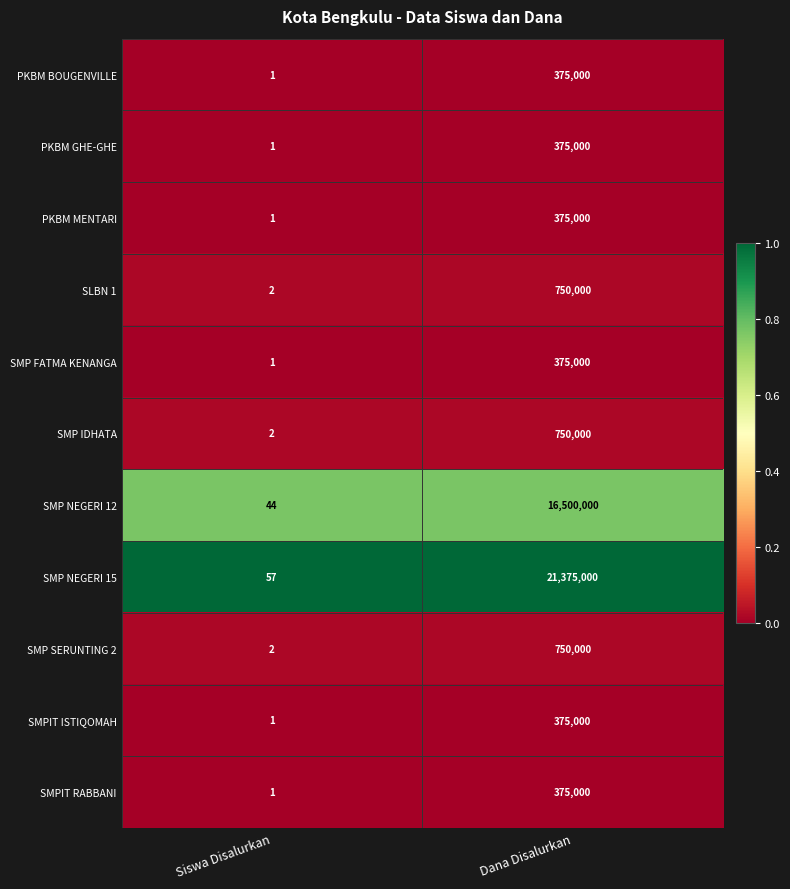

What is the difference between the maximum and minimum values in the SMP FATMA KENANGA series?

374999